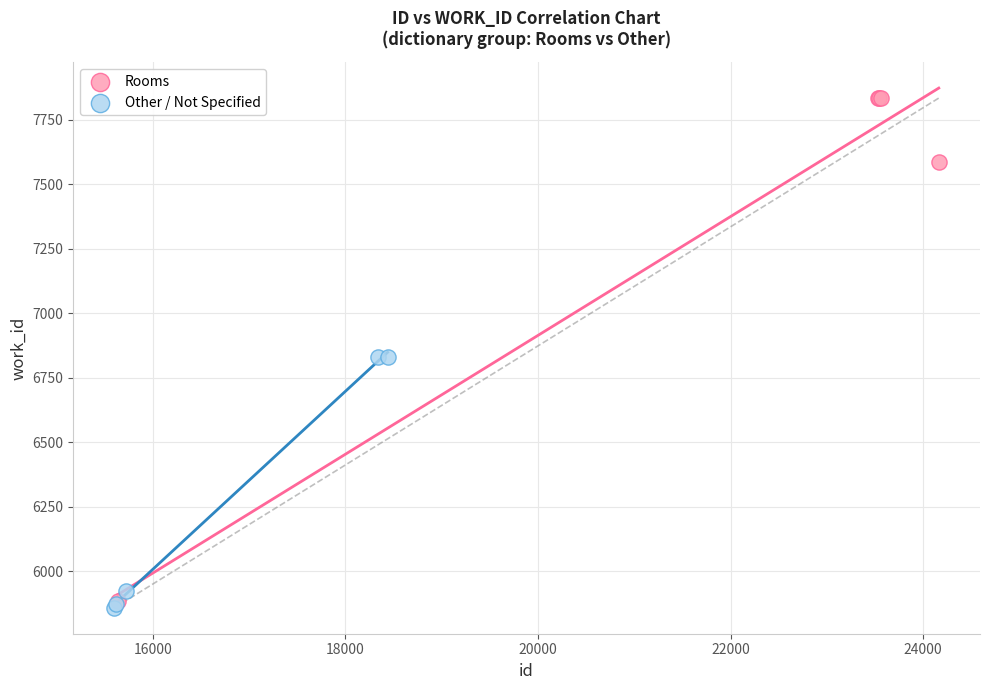

Which series contains the highest Y value?

Rooms